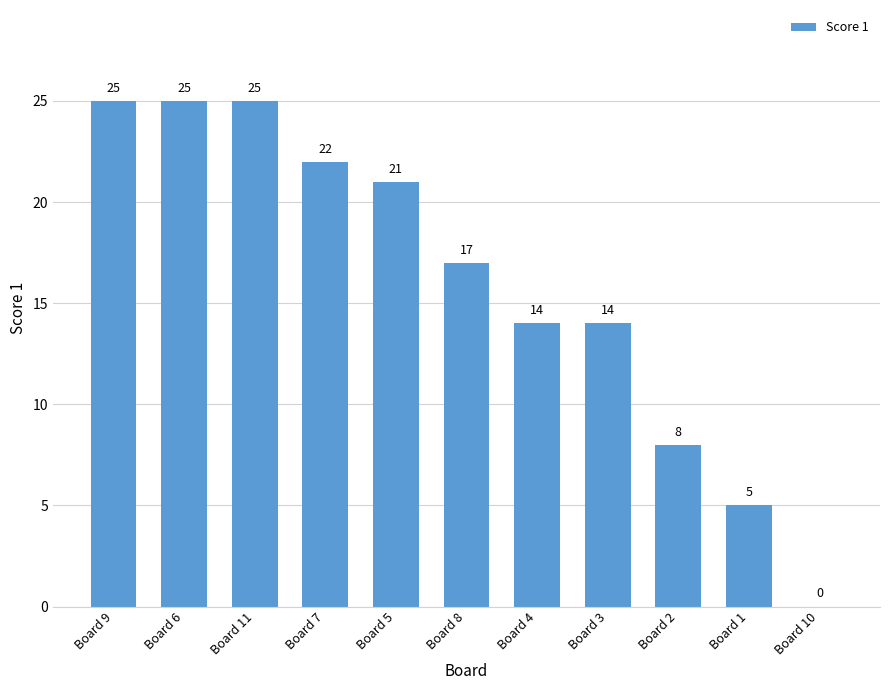

Where does the data first go above 17?

Board 9